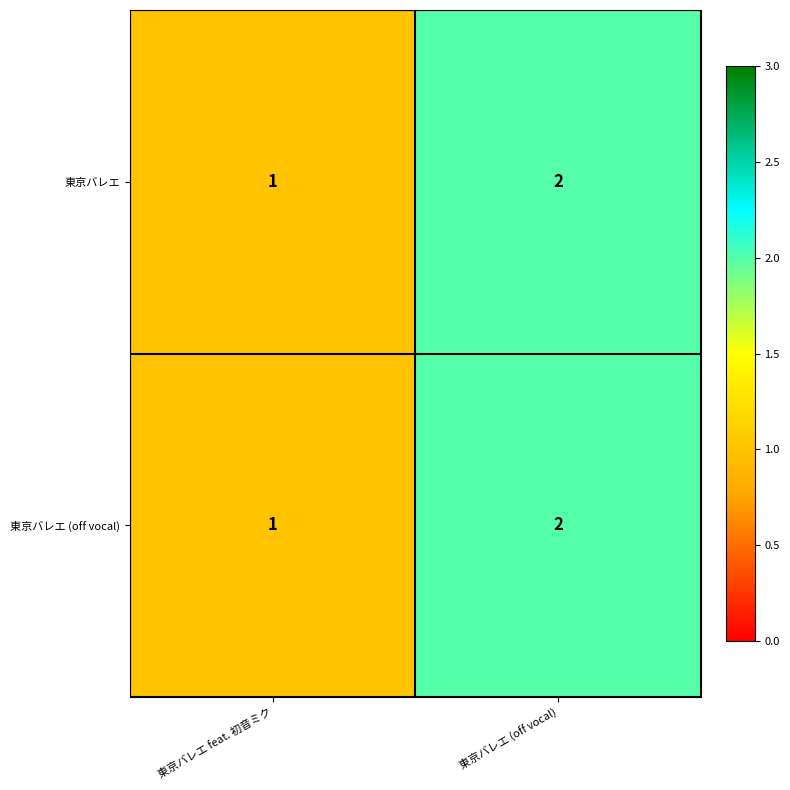

At which category is the sum across all series the highest?

東京バレエ (off vocal)